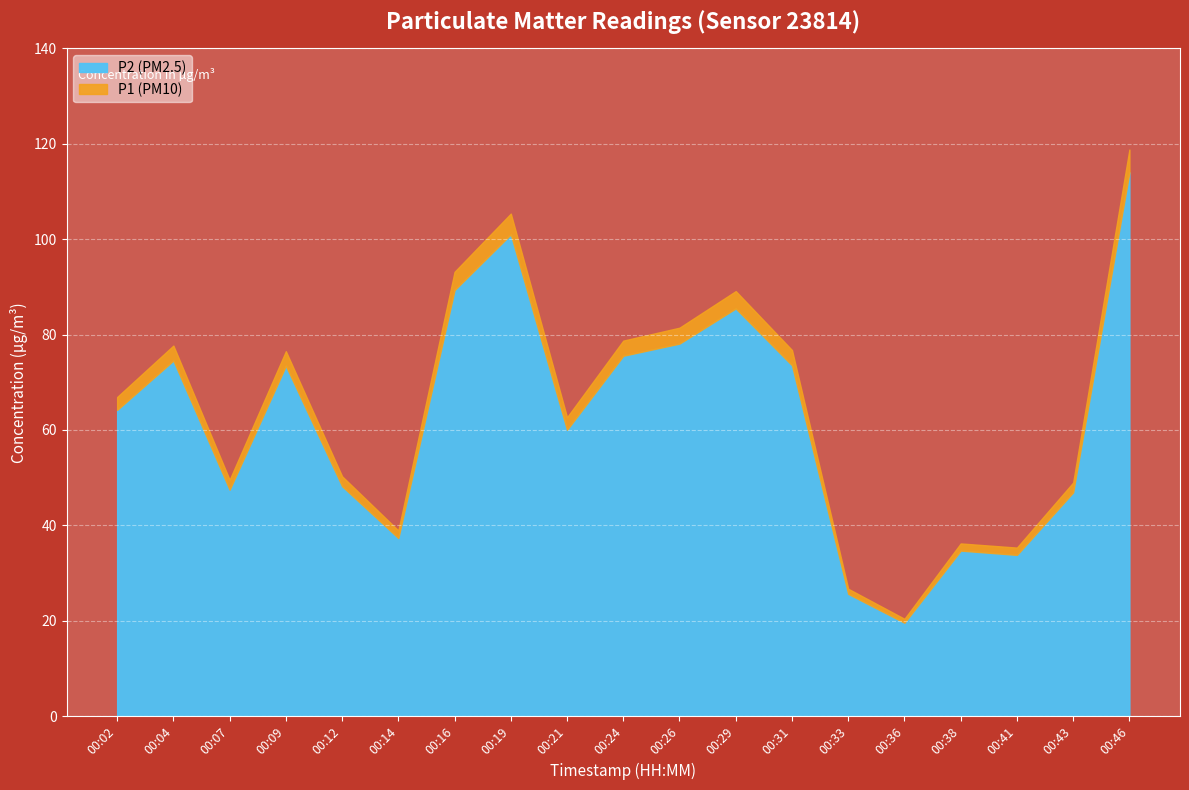

How many interior local peaks does the P1 series have?

5